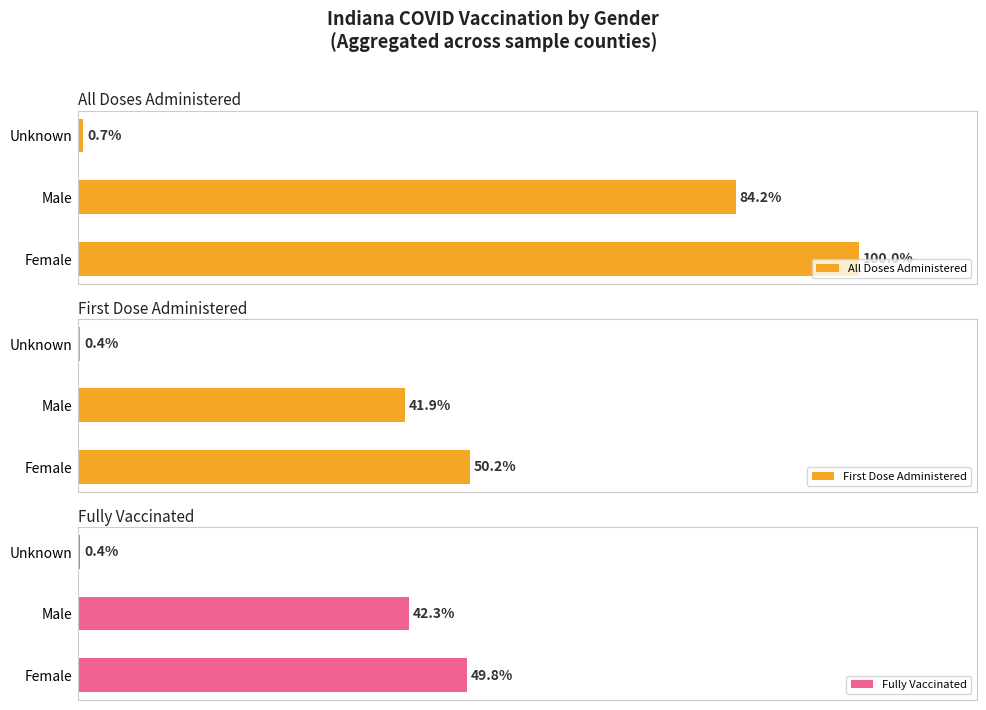

What are all the series names shown in the legend?

All Doses Administered, First Dose Administered, Fully Vaccinated